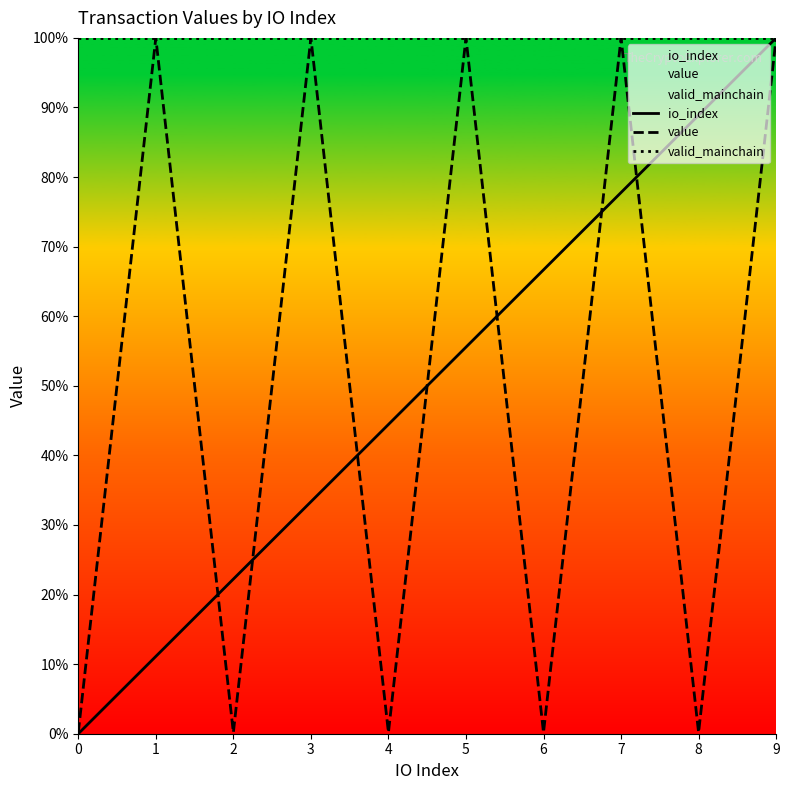

What is the sum of all valid_mainchain values?

1000.0